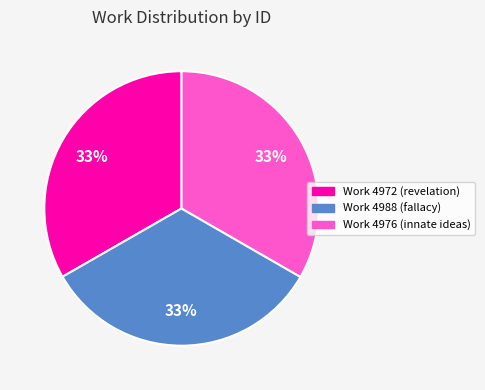

To the nearest percent, what is the average slice percentage?

33%